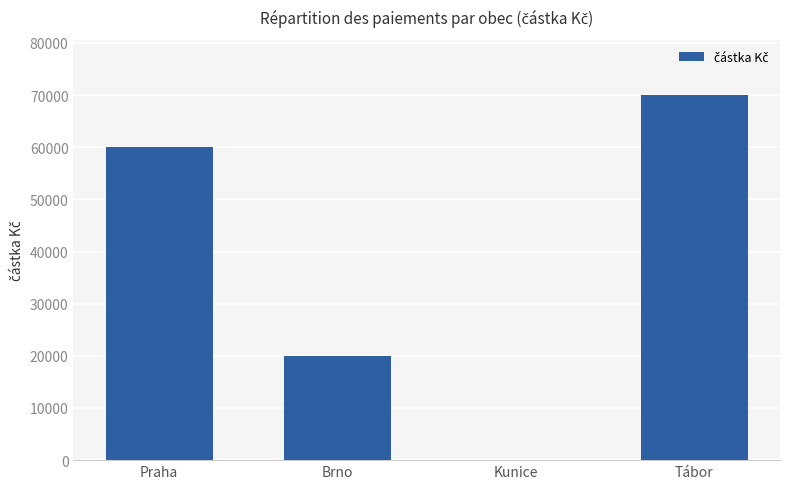

At which label is the value closest to 35050?

Brno